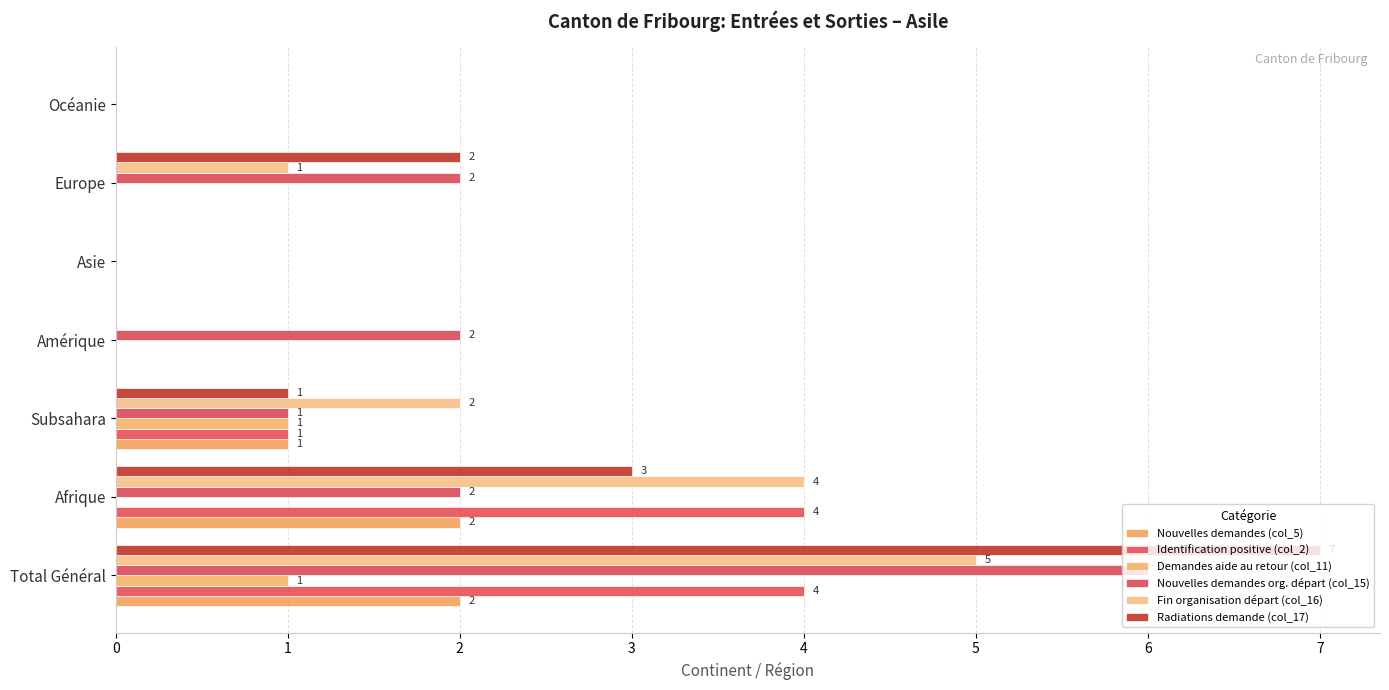

How many distinct data groups are displayed?

6